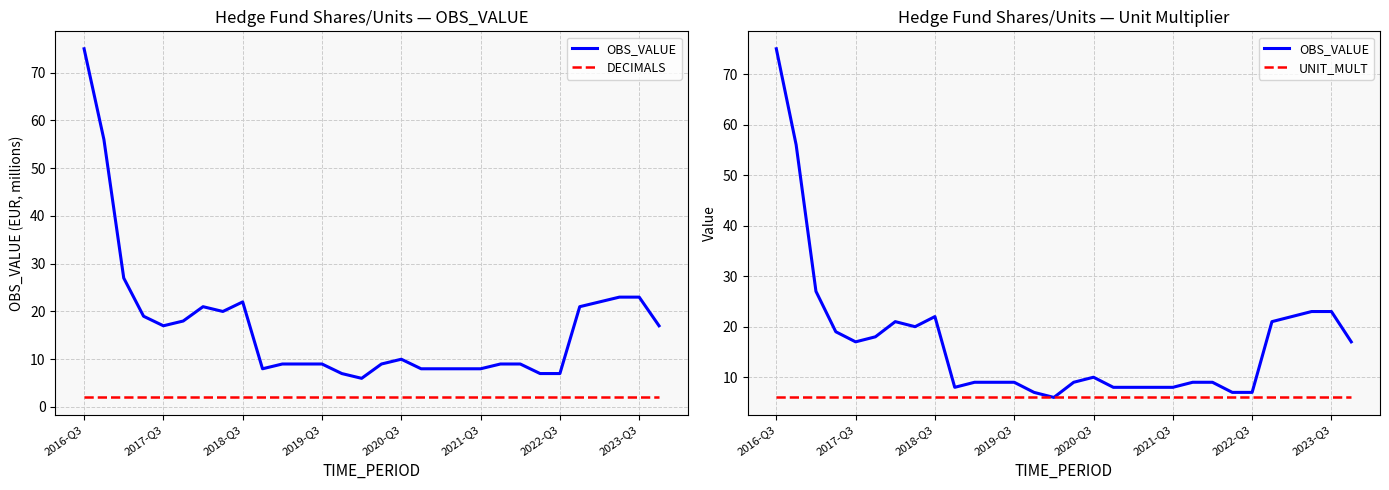

How many lines are shown in the chart?

3